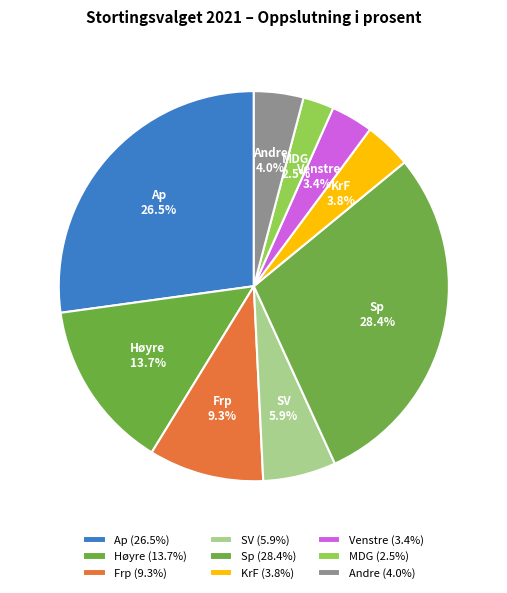

Combined, do KrF and Sp account for over 50%?

No